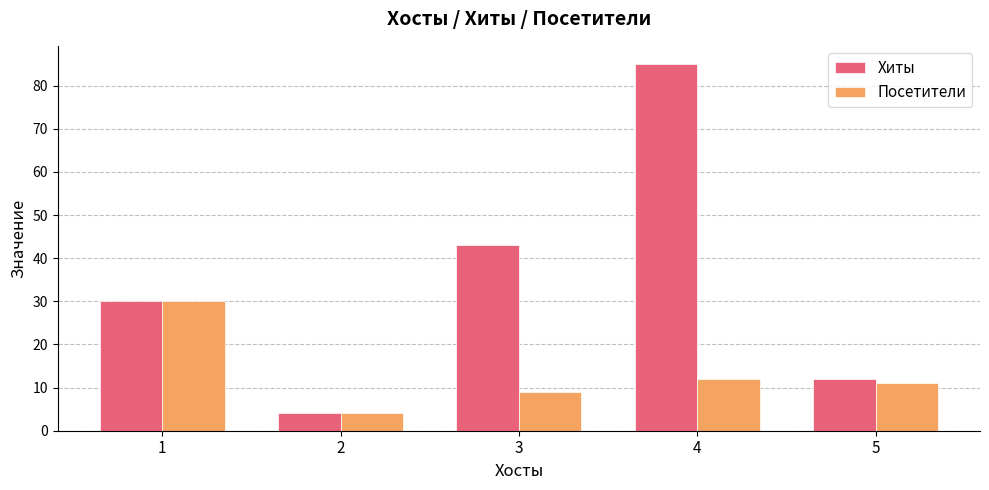

What is the minimum value shown in the chart?

4